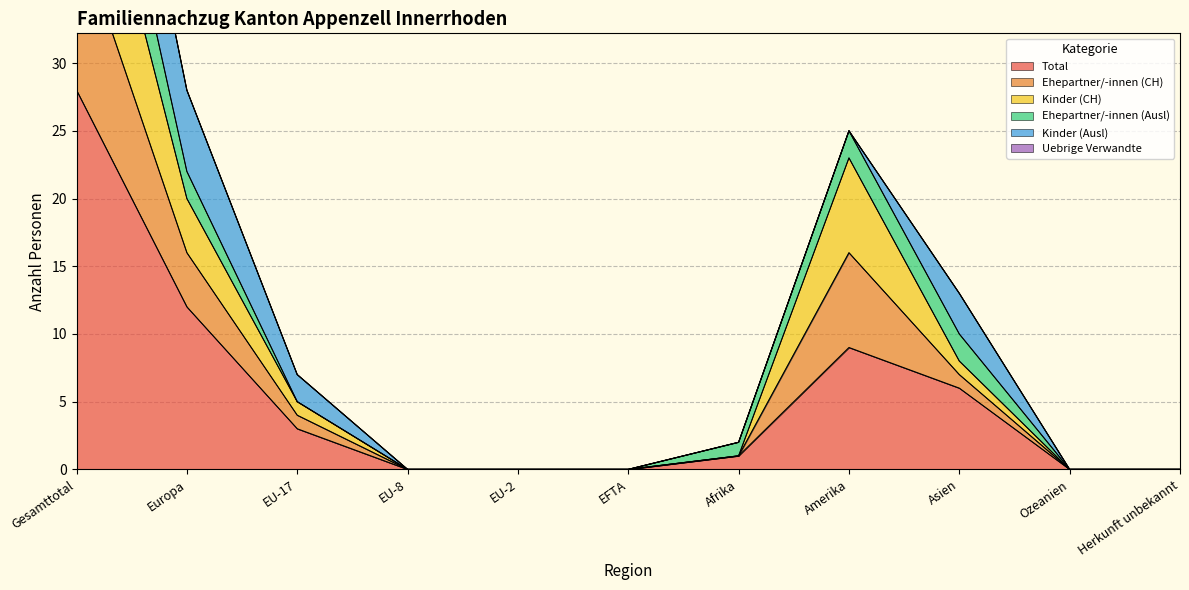

Is it true that Total equals 13 at Amerika?

False